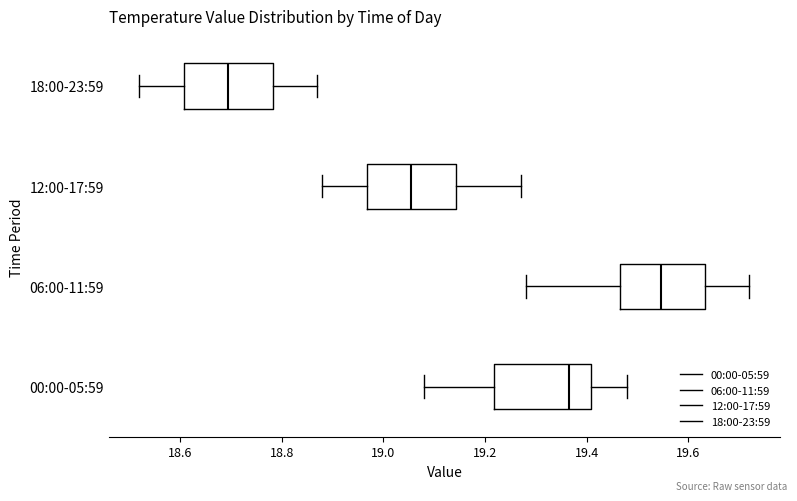

Where does the median line of the box for 12:00-17:59 sit on the x-axis? The values are not printed on the chart, so give them approximately, as read against the axis.

19.06